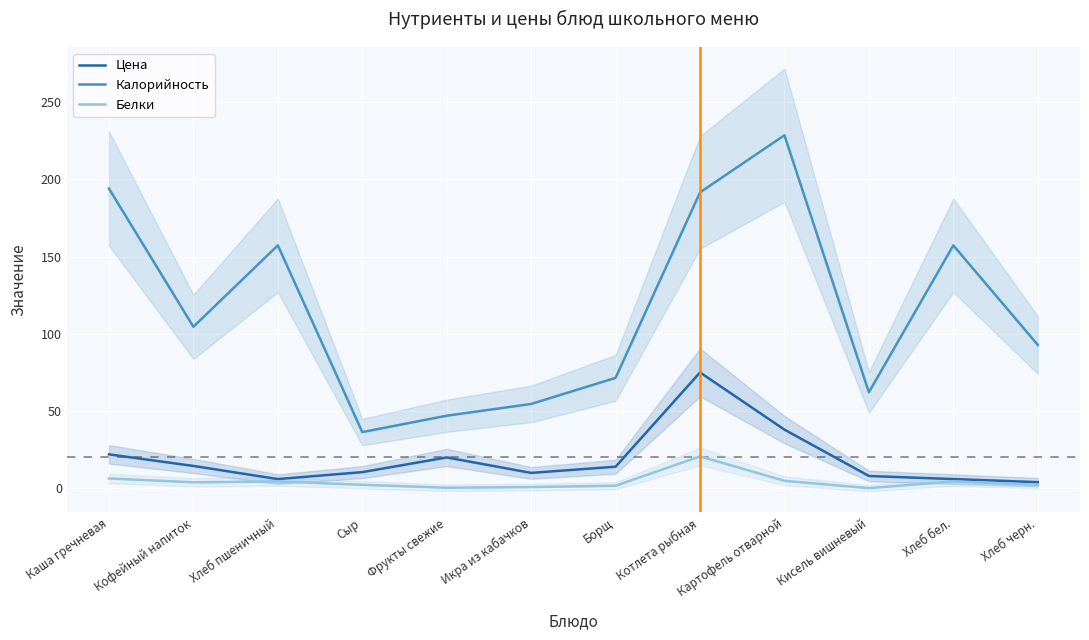

Rank the series at Икра из кабачков from lowest to highest value.

Белки, Цена, Калорийность